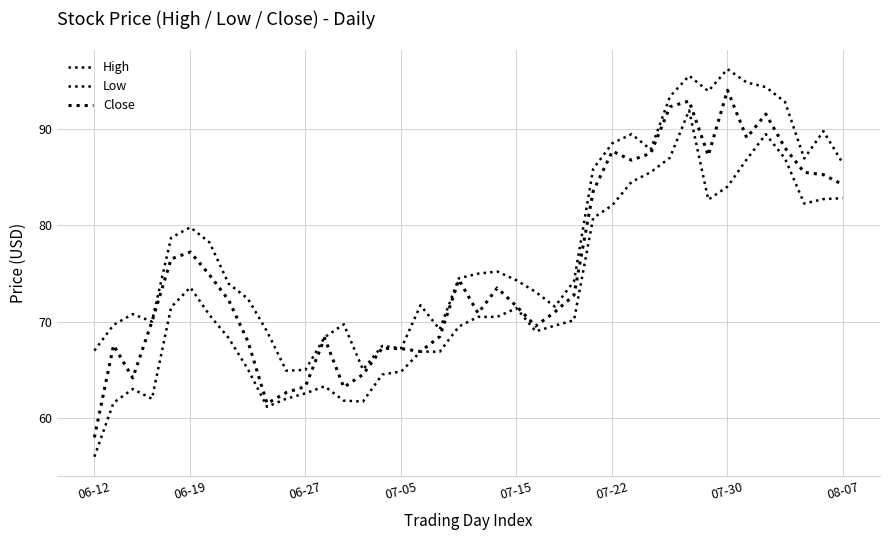

What is the minimum value for Low?

56.0